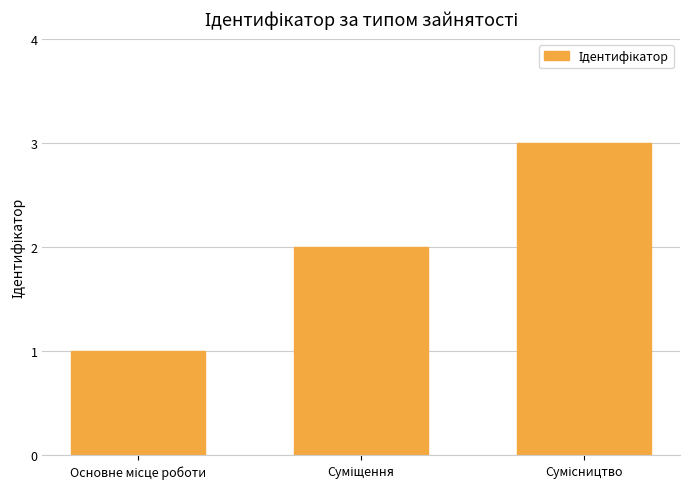

What is the sum of all values?

6